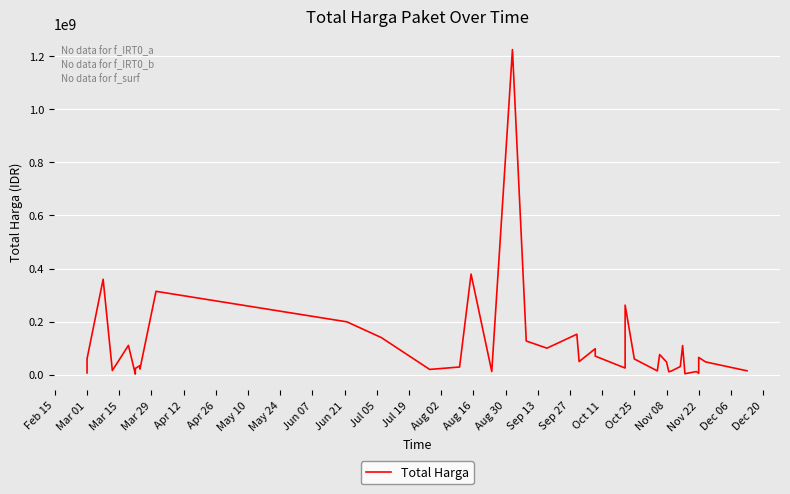

True or false: the data shows 4056597 at Mar 01.

False